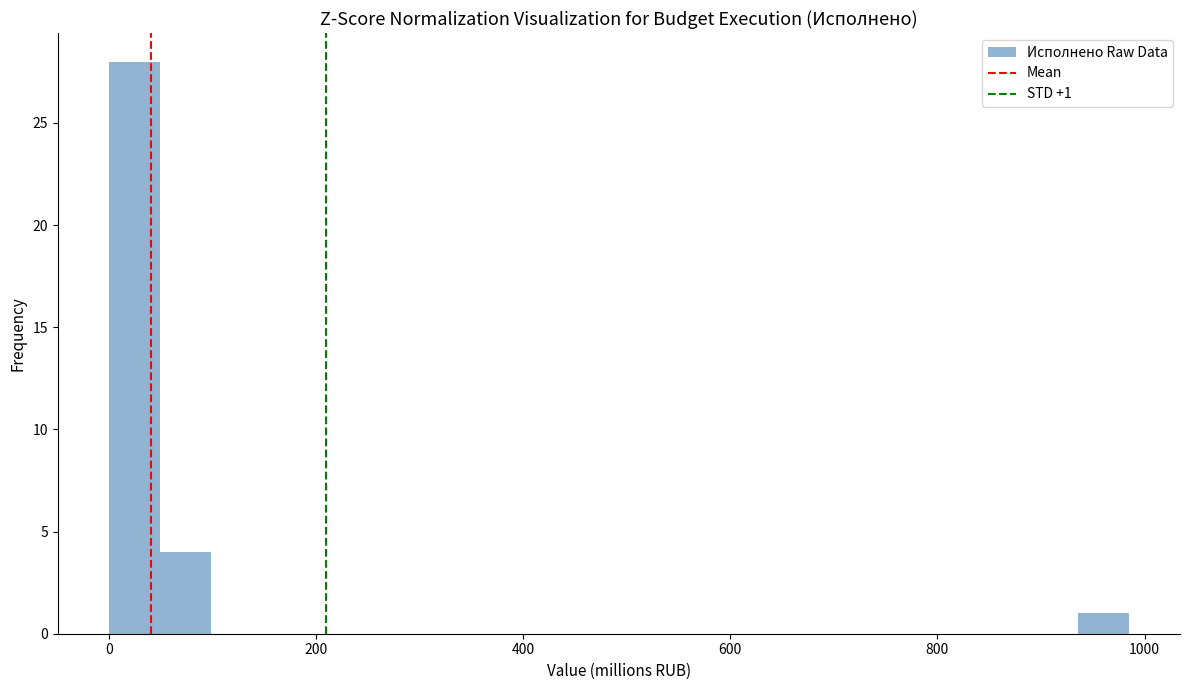

Around what value on the x-axis is the tallest bar? Give the approximate position of its centre, as read against the axis.

20